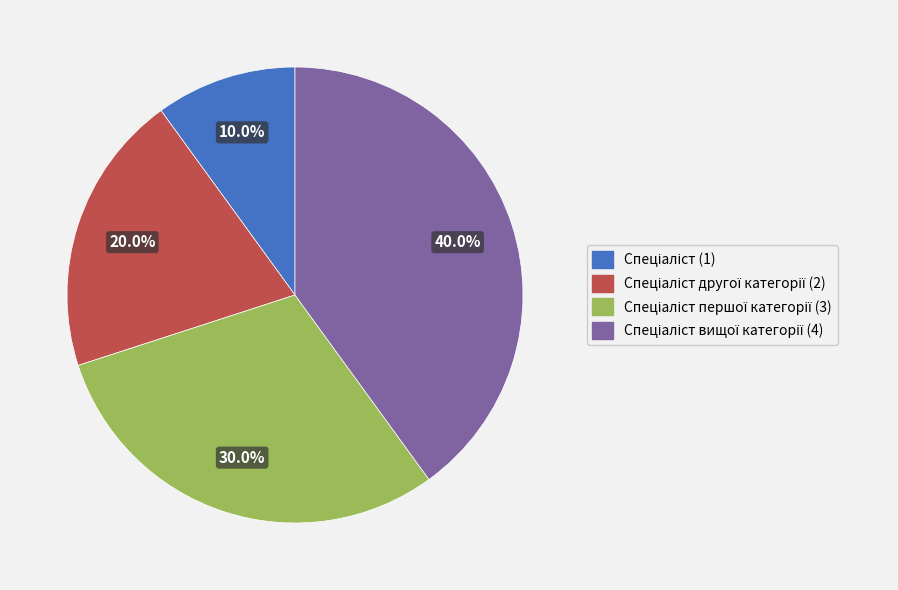

Is there any slice that represents more than half of the pie?

No